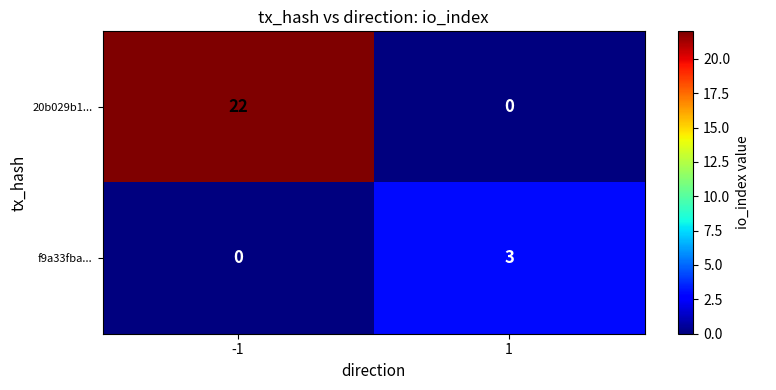

Is it true that f9a33fba... equals 0 at -1?

True